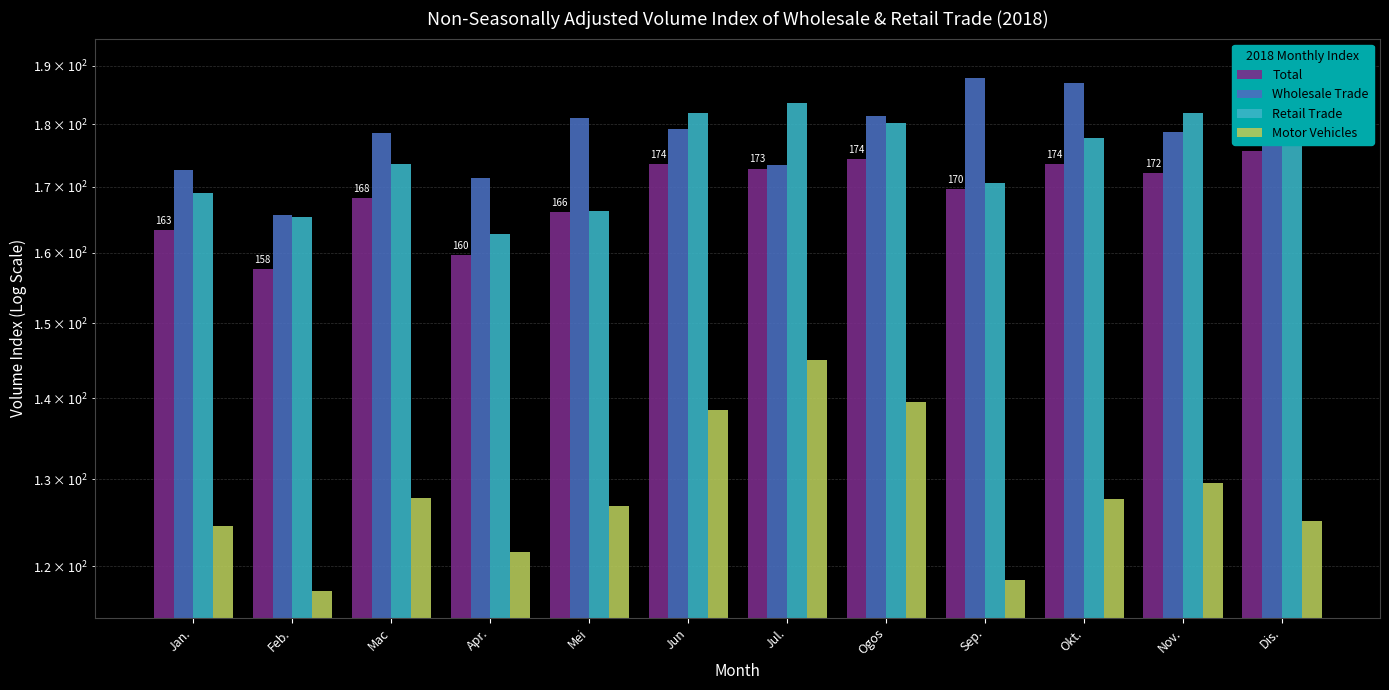

True or false: Wholesale Trade has a value of 306.6 at Sep..

False